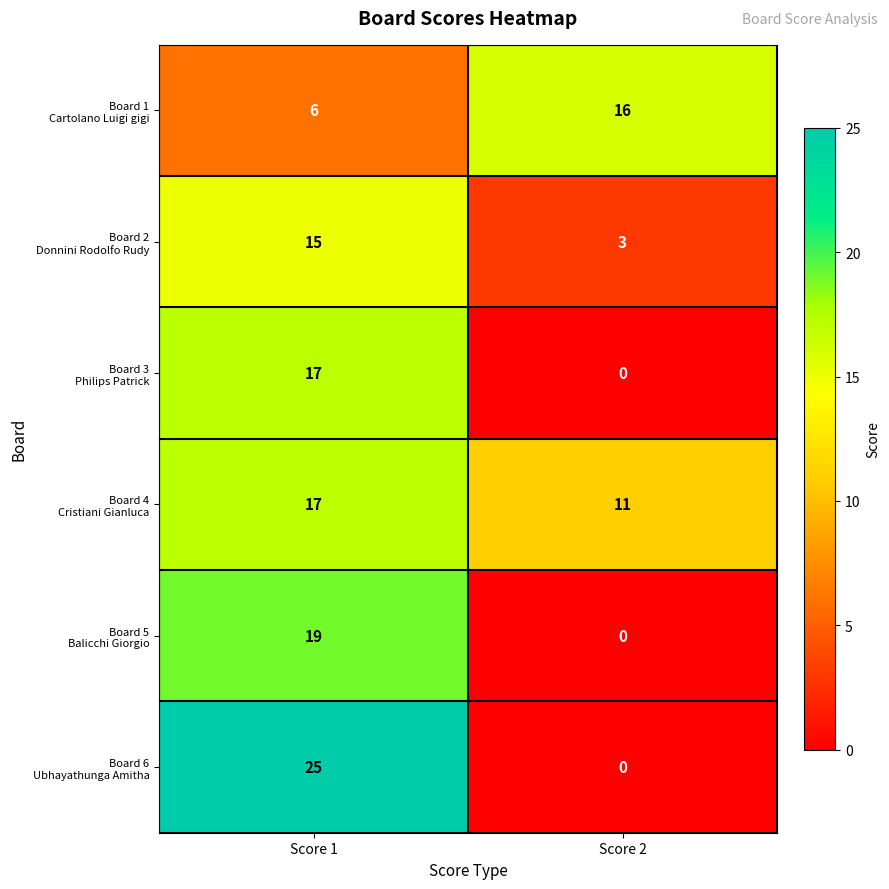

What is the total value across all series at Score 1?

99